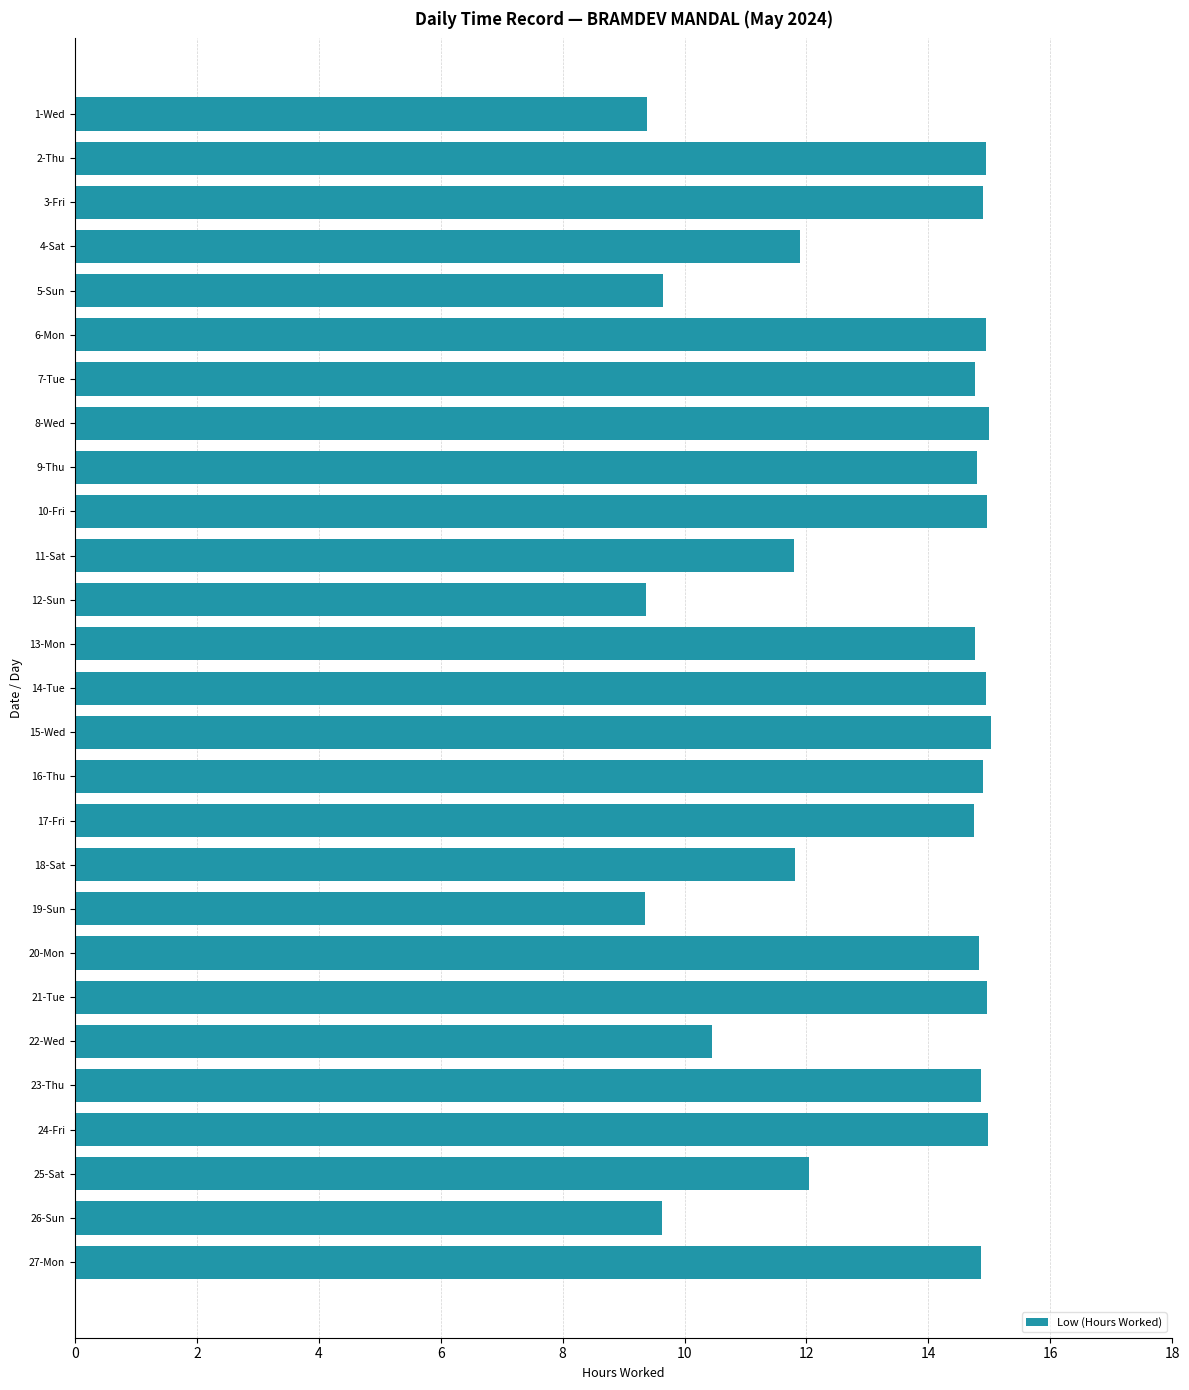

The chart shows a value of 26.2 at 7-Tue. True or false?

False